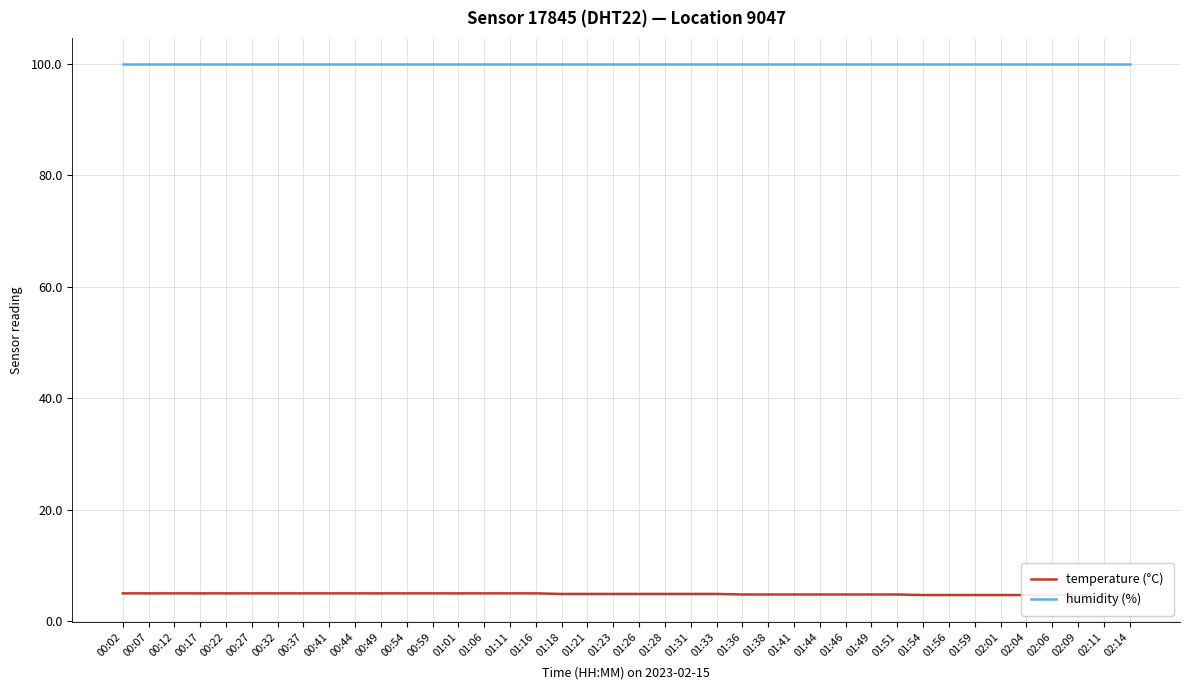

Rank the categories by humidity (%) value from highest to lowest.

00:02, 00:07, 00:12, 00:17, 00:22, 00:27, 00:32, 00:37, 00:41, 00:44, 00:49, 00:54, 00:59, 01:01, 01:06, 01:11, 01:16, 01:18, 01:21, 01:23, 01:26, 01:28, 01:31, 01:33, 01:36, 01:38, 01:41, 01:44, 01:46, 01:49, 01:51, 01:54, 01:56, 01:59, 02:01, 02:04, 02:06, 02:09, 02:11, 02:14